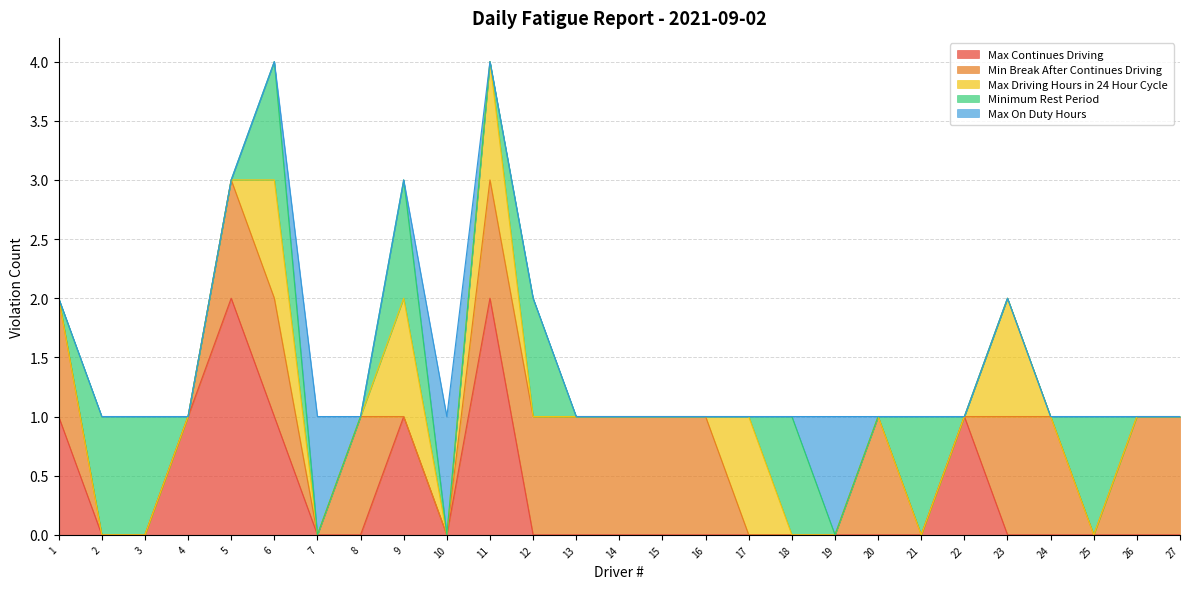

Which category has the highest value in the Max On Duty Hours series?

7